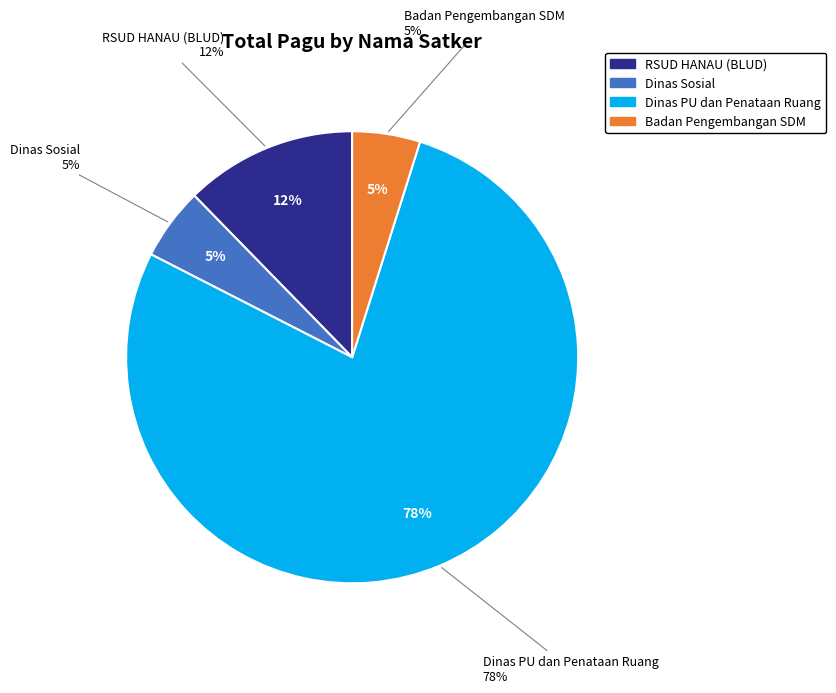

What is the change in value from Dinas Sosial to Dinas Pekerjaan Umum dan Penataan Ruang?

+5044572000